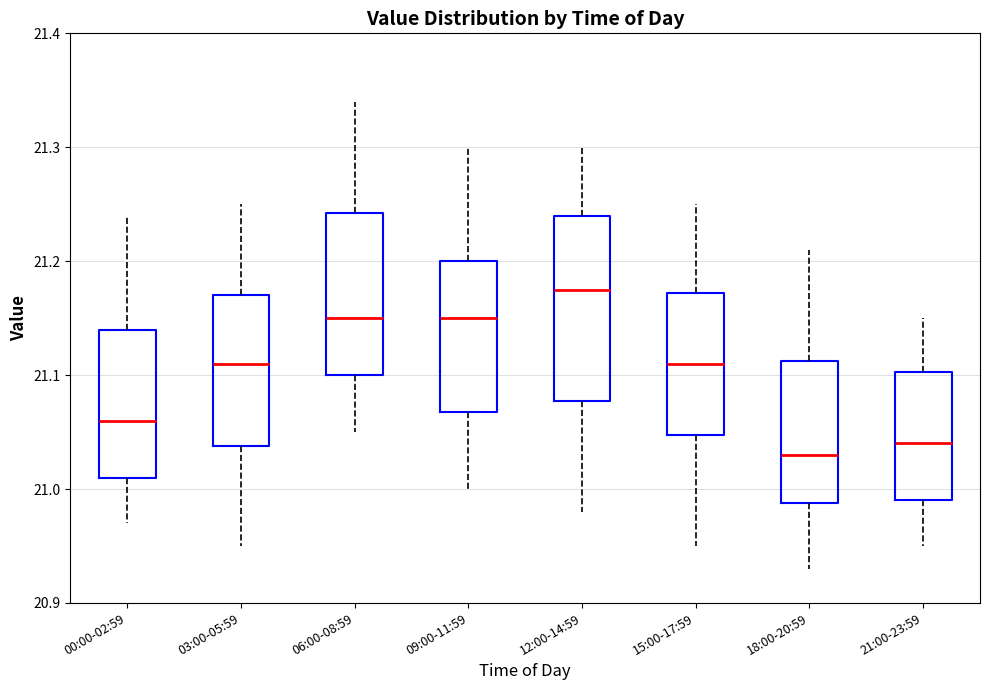

Which box has the highest median line?

12:00-14:59